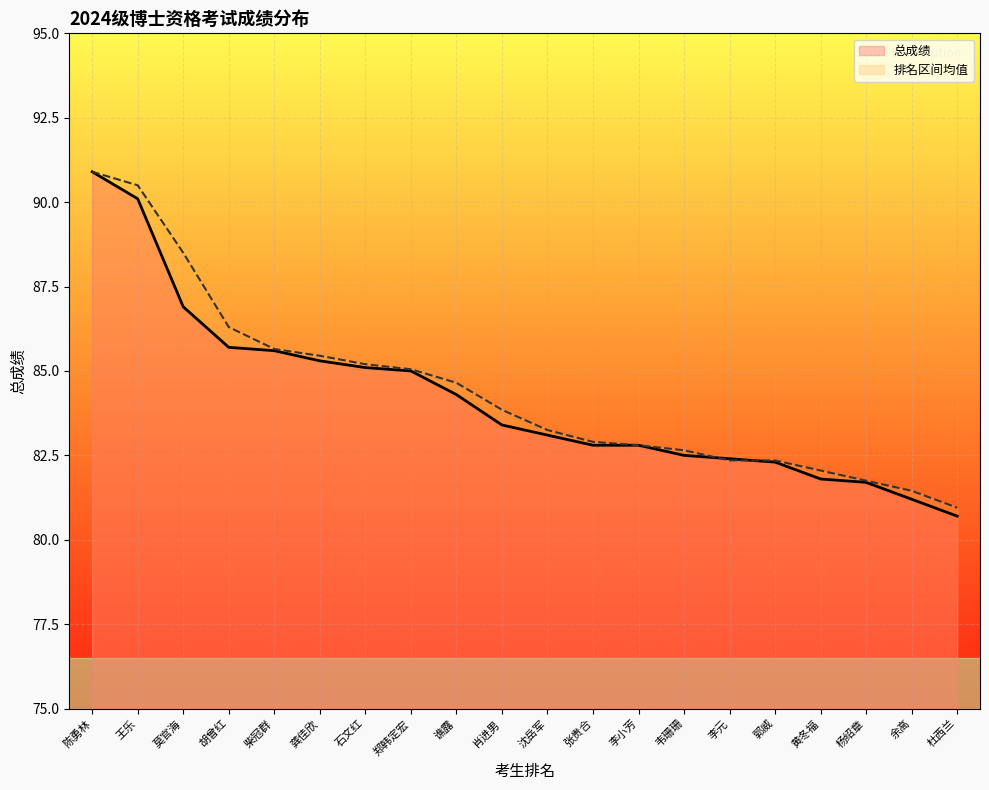

Count the number of categories in the chart.

20